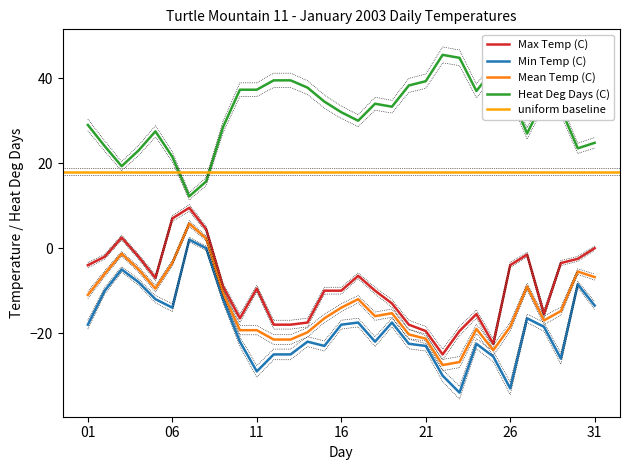

At which label does Mean Temp (C) first exceed -15?

01